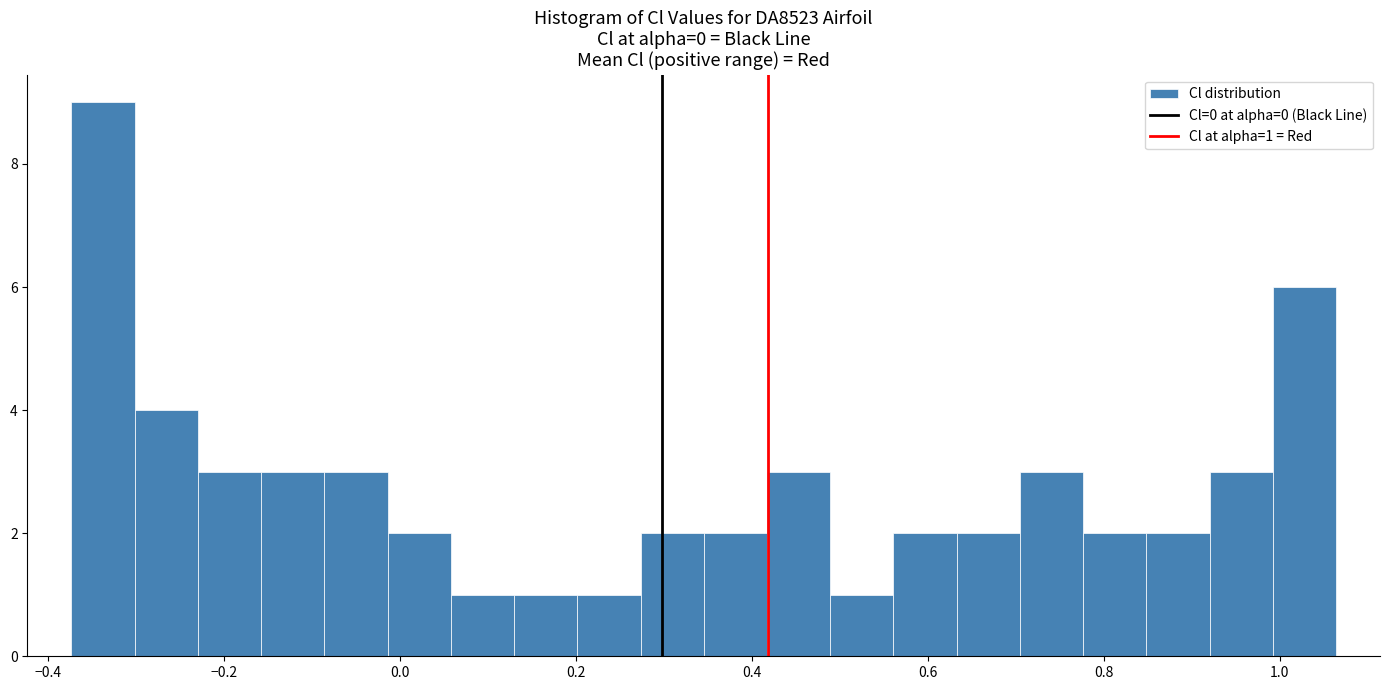

Around what value on the x-axis is the tallest bar? Give the approximate position of its centre, as read against the axis.

-0.34